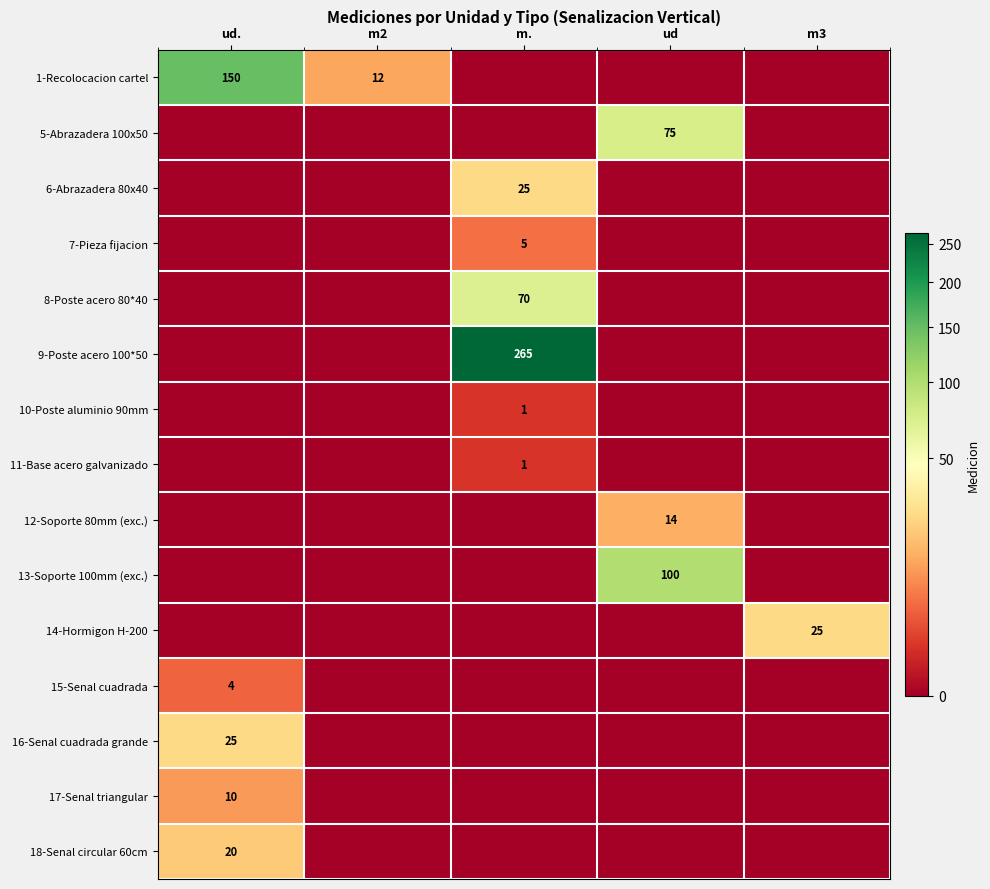

Count the number of categories in the chart.

5